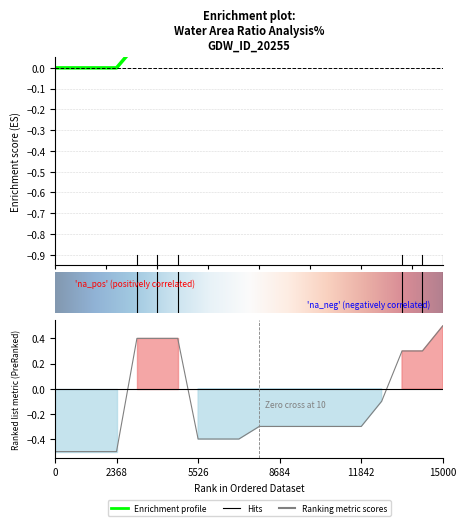

Does the chart display data point markers on the line(s)?

No